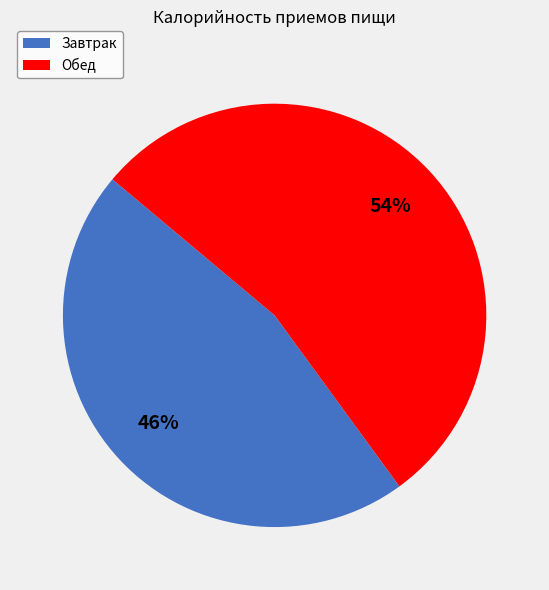

Do Обед and Завтрак together represent more than half of the pie?

Yes